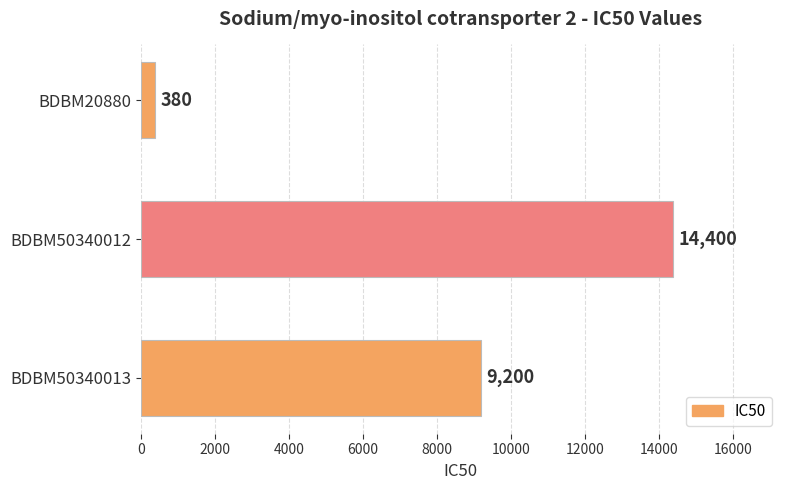

Which category has the highest value across all series?

BDBM50340012